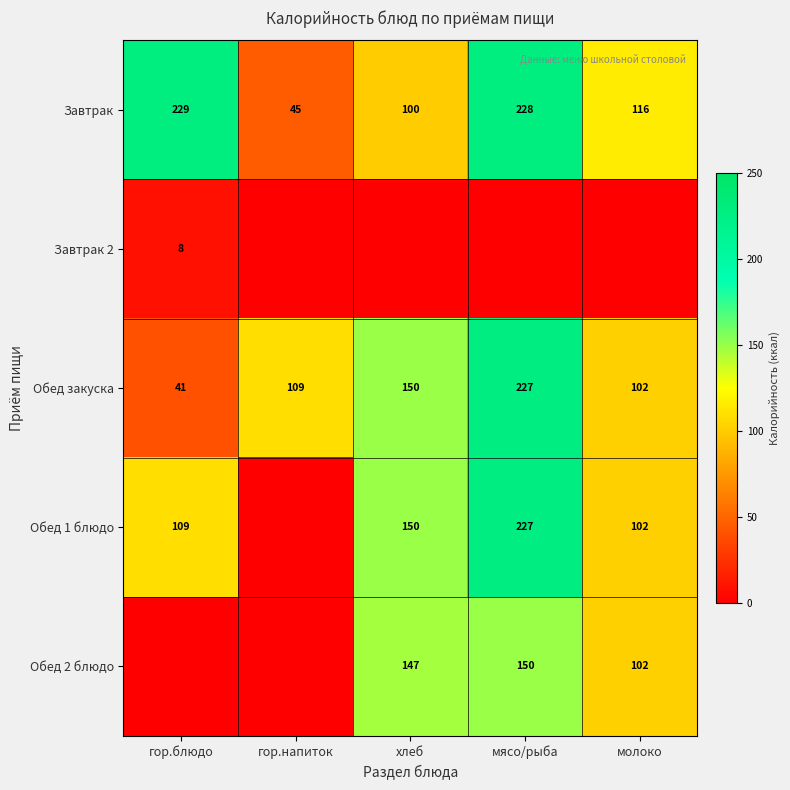

At which category is the sum across all series the highest?

мясо/рыба